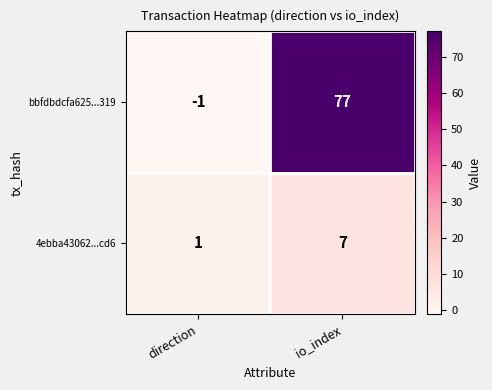

Reading left to right, list all the values displayed in this chart.

bbfdbdcfa625...319: direction=-1	io_index=77
4ebba43062...cd6: direction=1	io_index=7